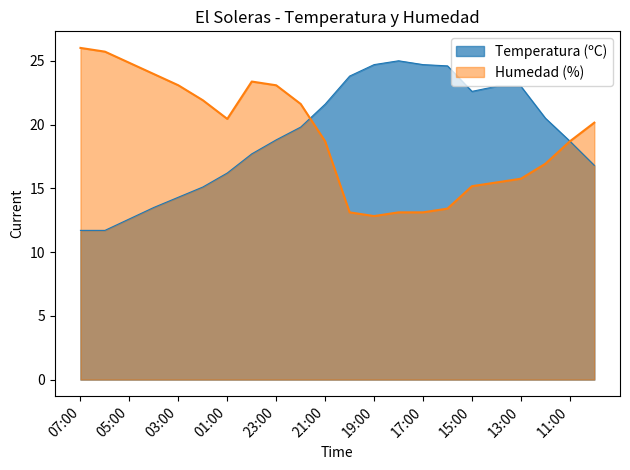

What is the greatest value displayed?

26.0